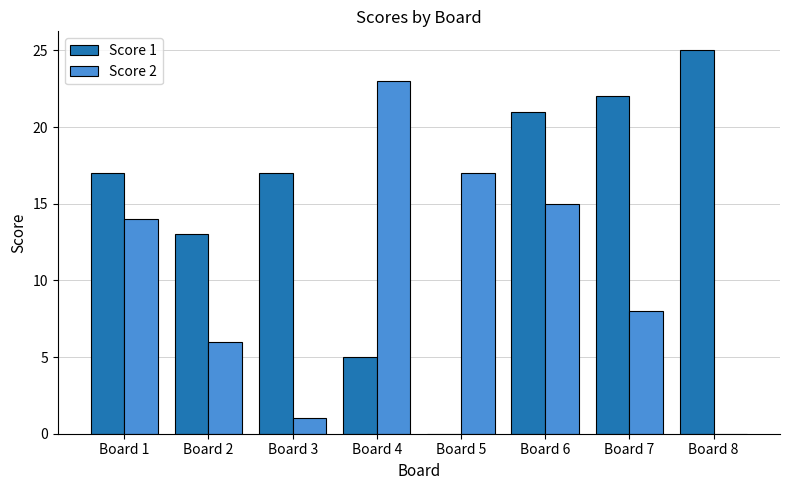

At which category is the sum across all series the highest?

Board 6